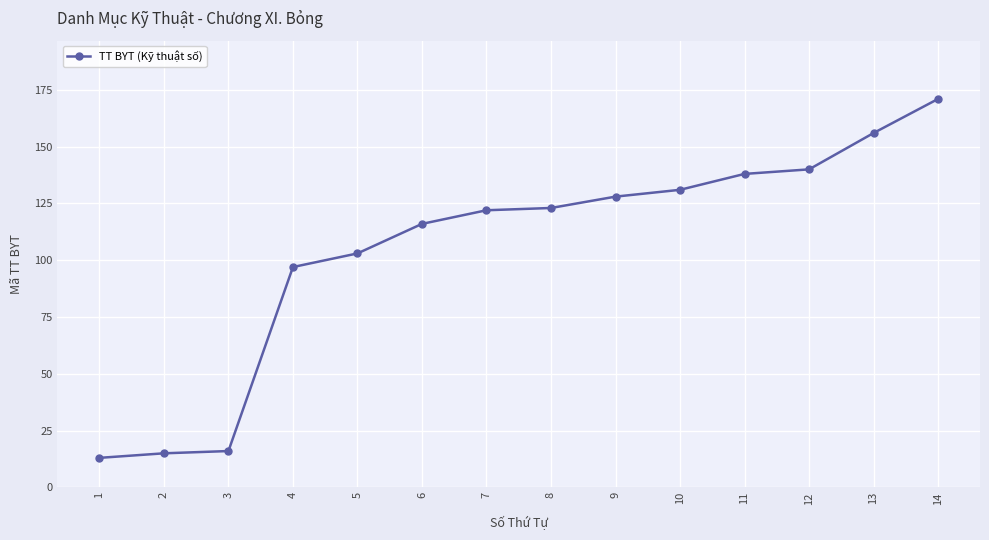

Is it true that the value at 8 is 123?

True